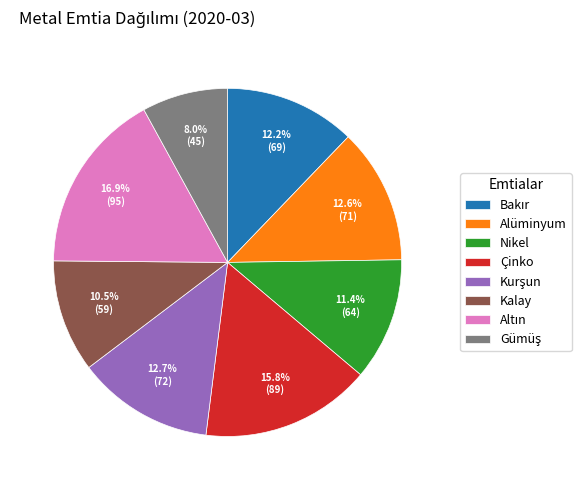

What portion of the pie excludes Çinko?

84.2%